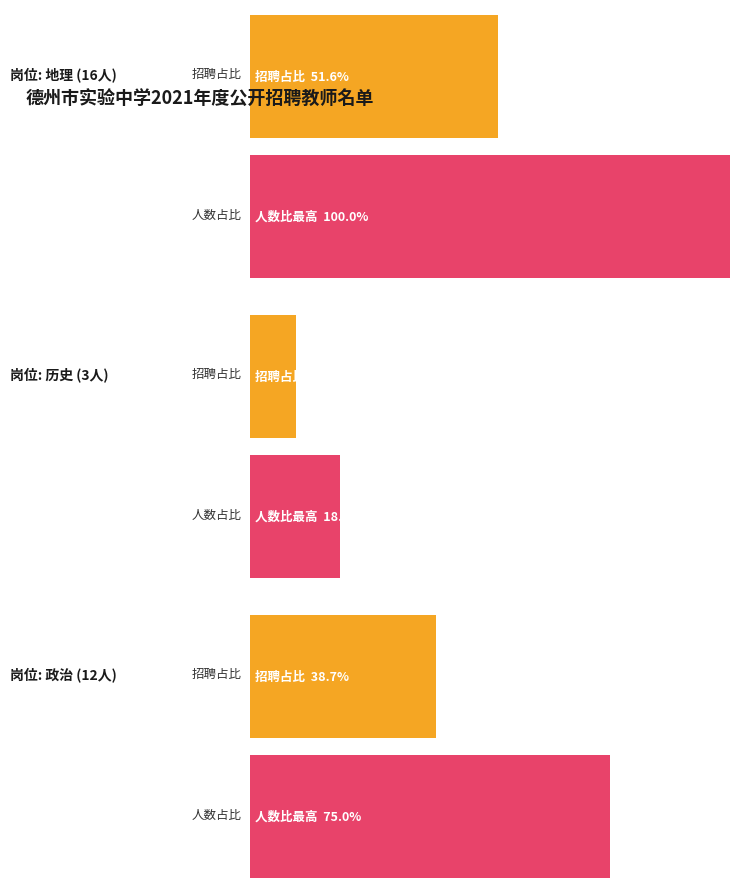

The value at 政治 is 12. True or false?

True